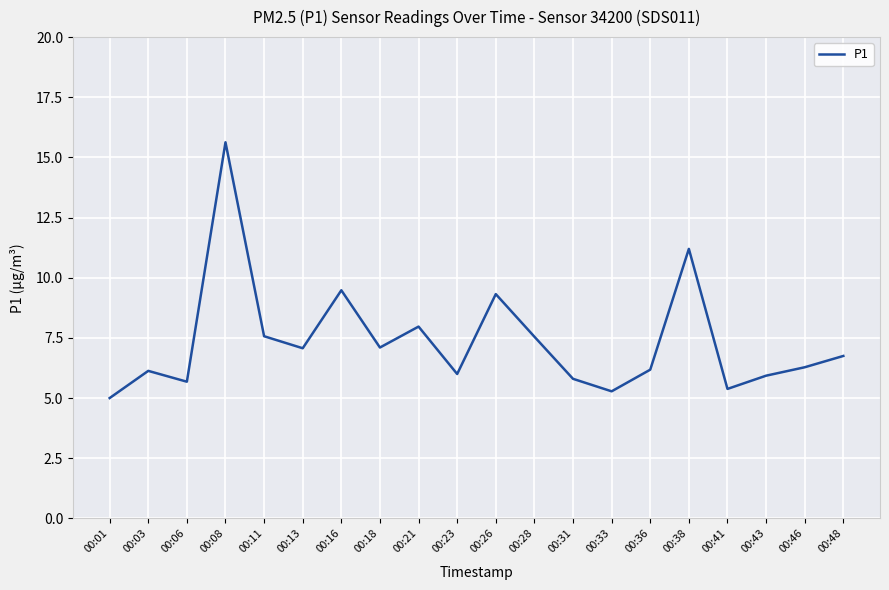

What is the smallest value displayed?

5.0